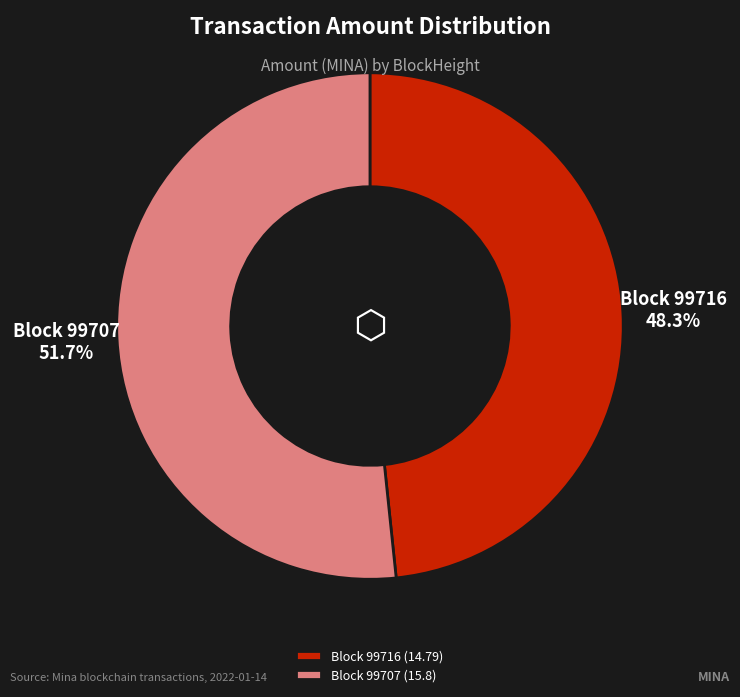

Approximately how many times larger is the value at Block 99716 (14.79) compared to Block 99707 (15.8)?

0.9